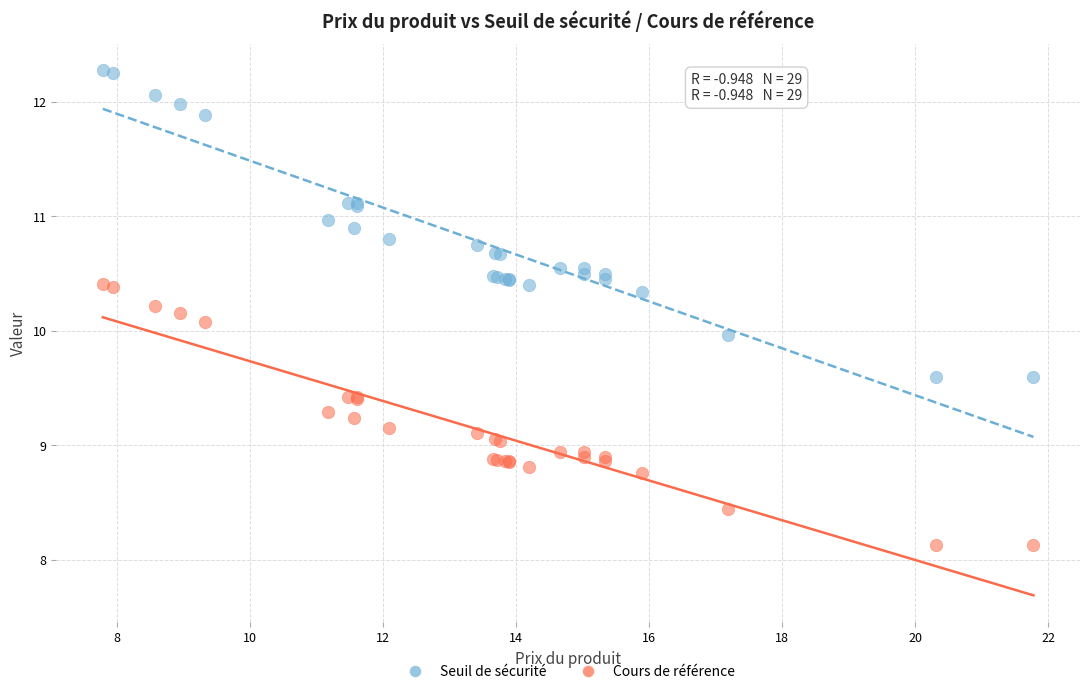

Which series has the widest spread of Y values?

Seuil de sécurité